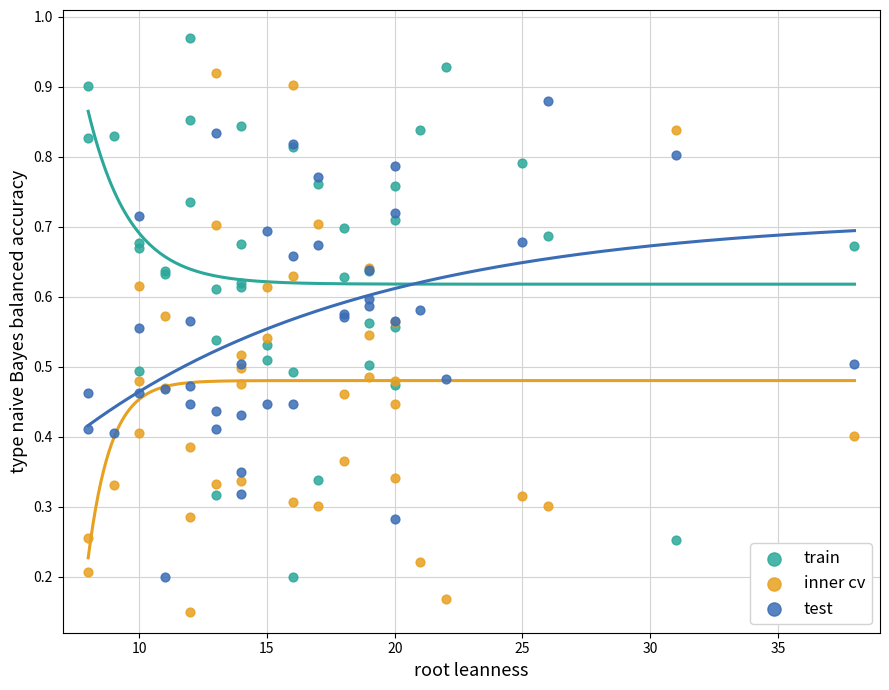

Which series contains the highest Y value?

train